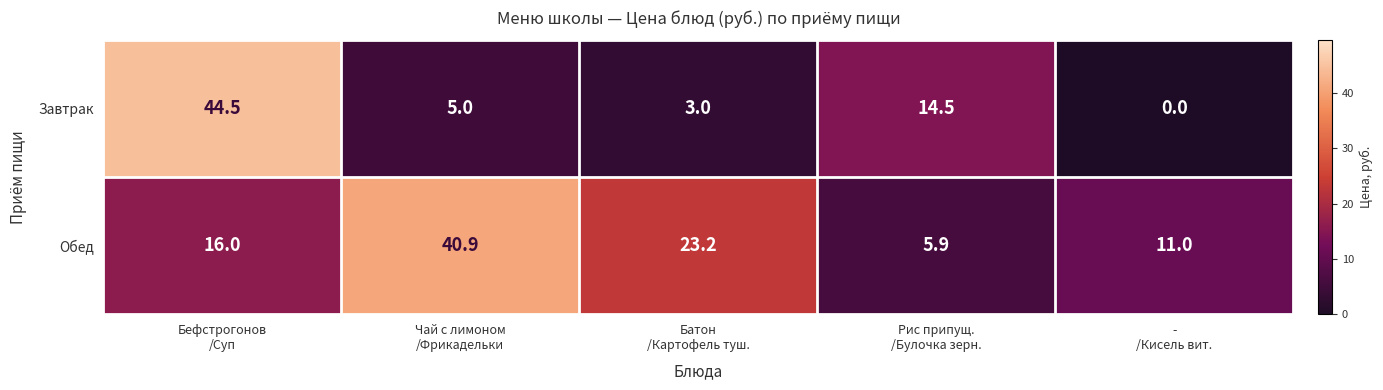

What is the lowest value of the Обед series?

5.9